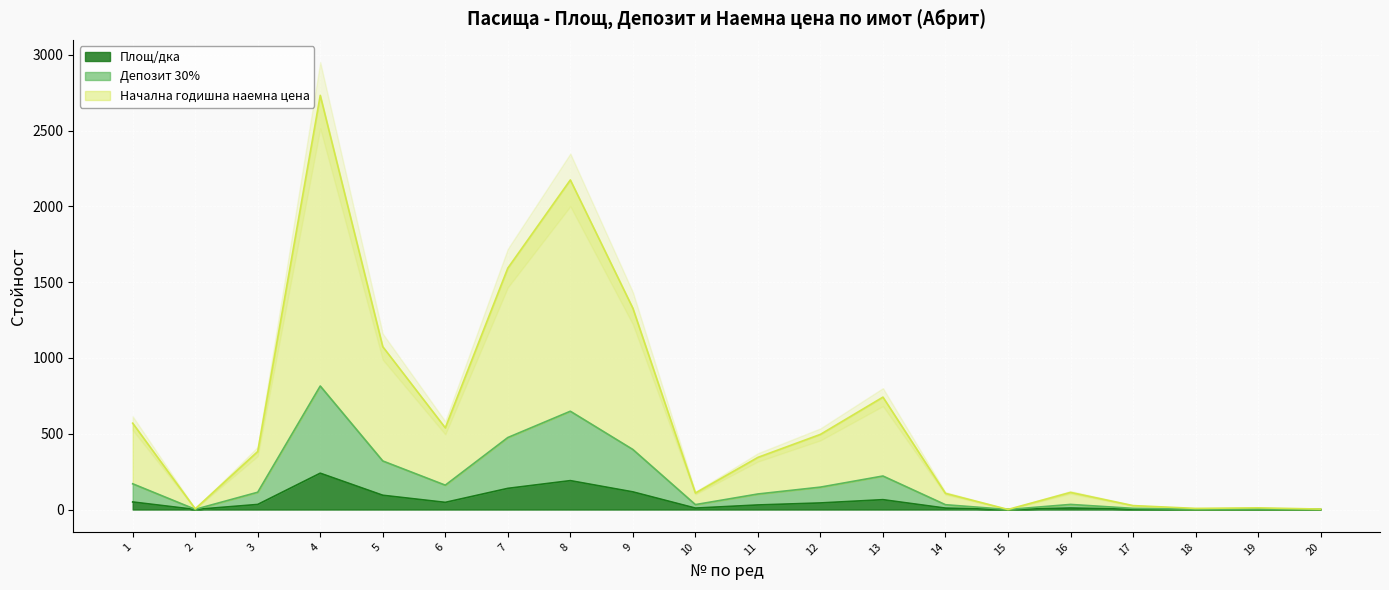

True or false: Начална годишна наемна цена and Площ/дка cross at least once.

False